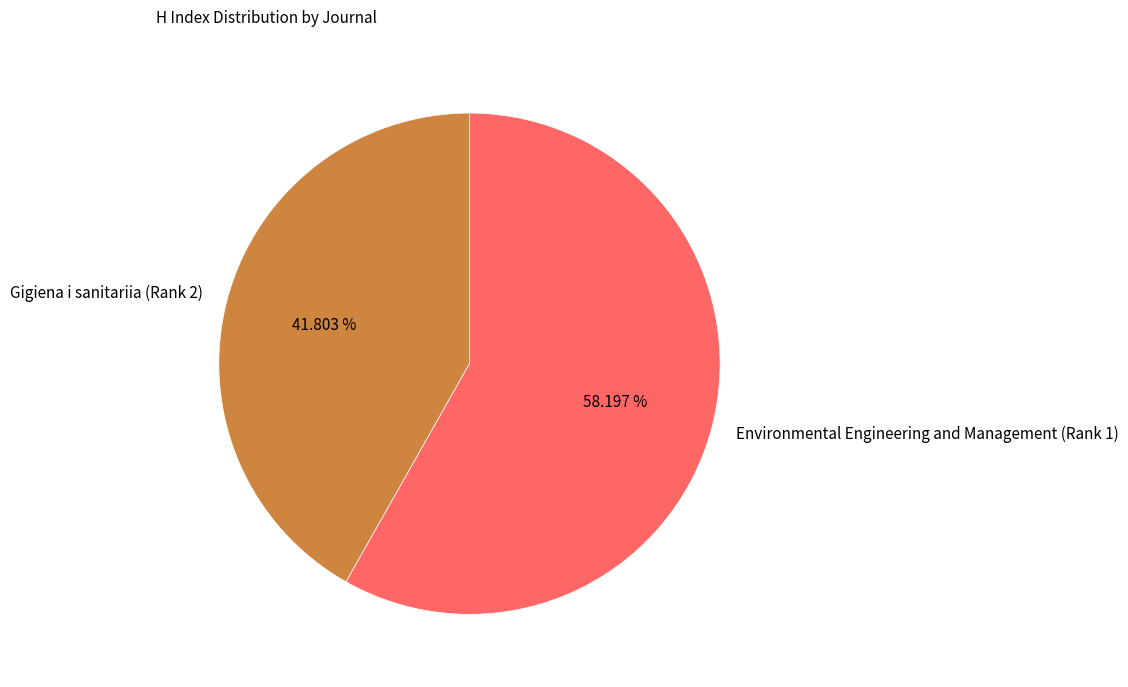

How many slices are in this pie chart?

2